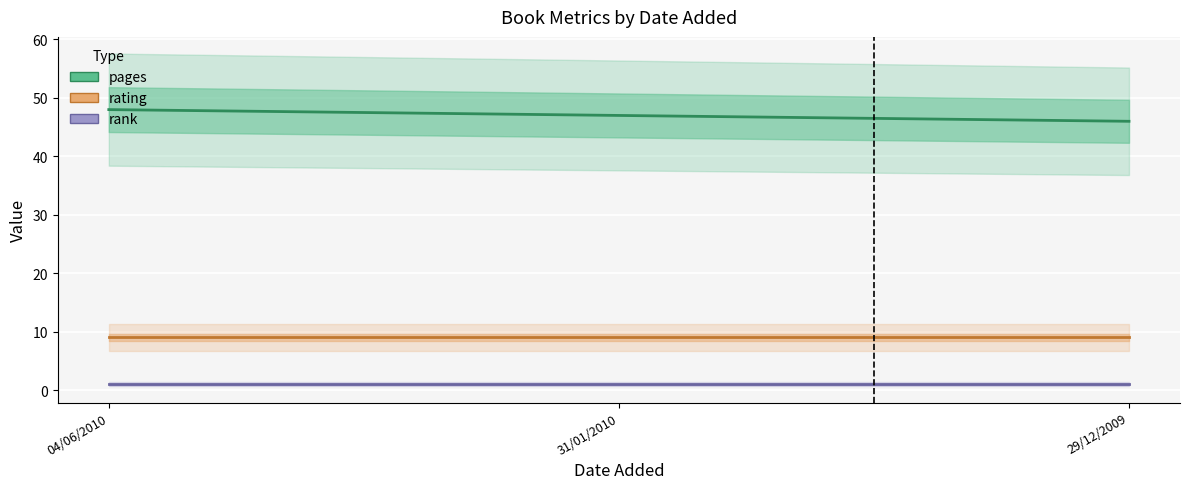

What is the greatest value displayed?

48